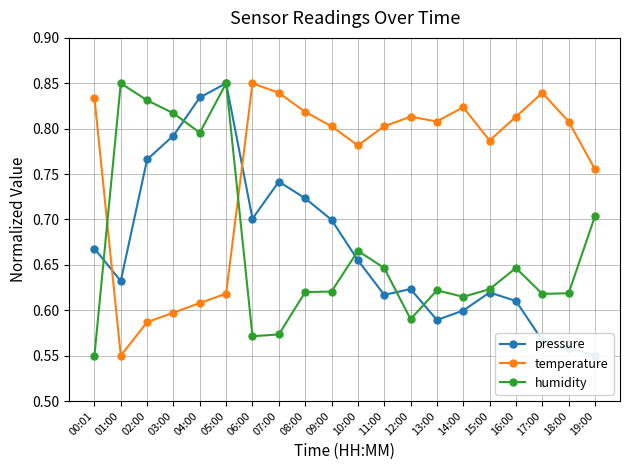

At which label is humidity closest to 0?

00:01